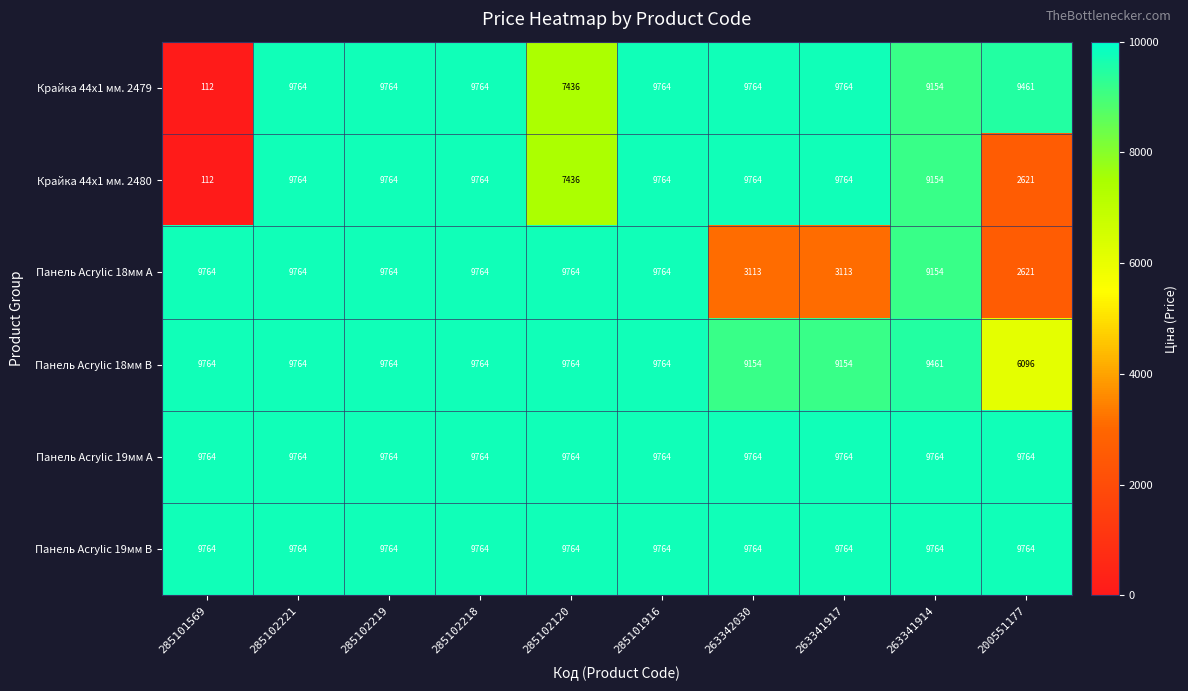

Which series changed the most between 263341917 and 263341914?

Панель Acrylic 18мм A